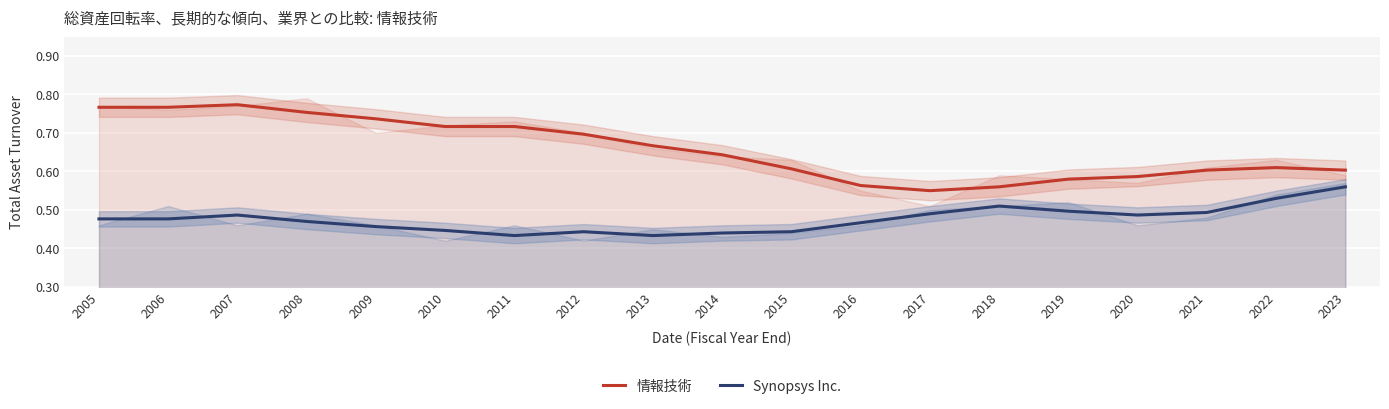

What is the approximate value of Synopsys Inc. at 2023?

0.6